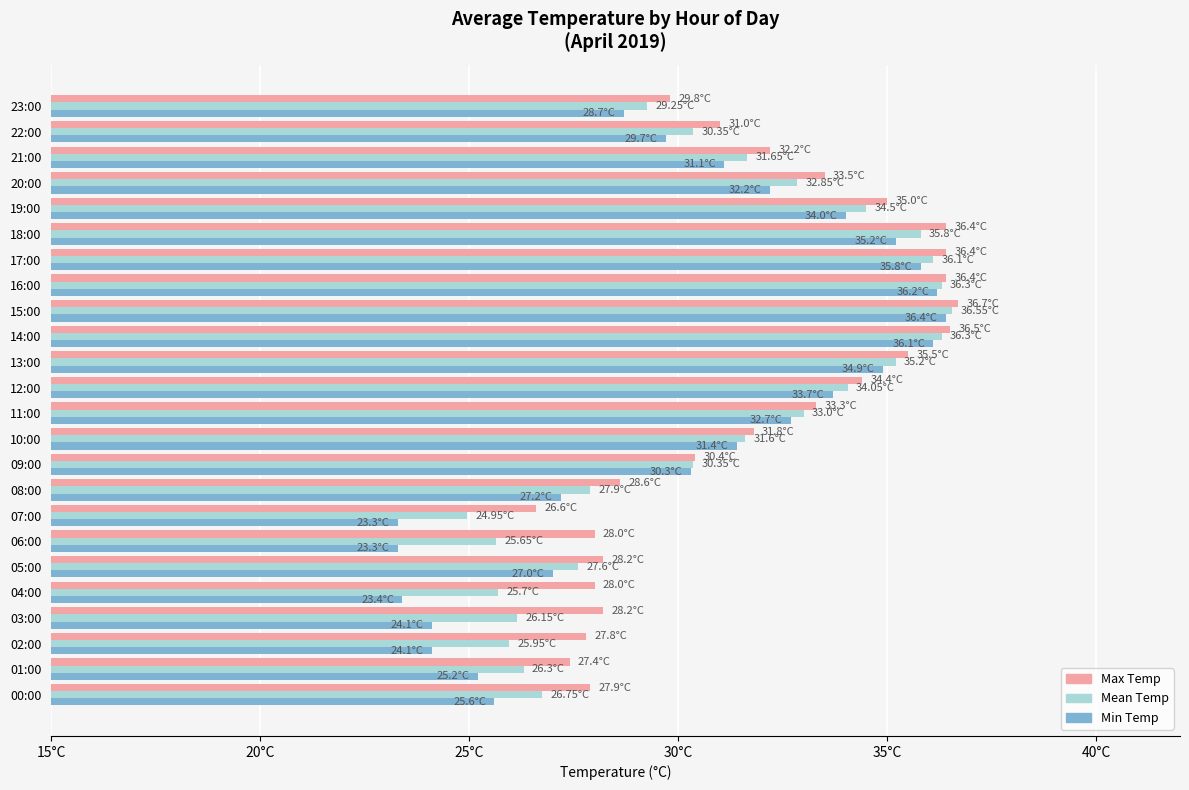

At how many categories does at least one series exceed 30?

14